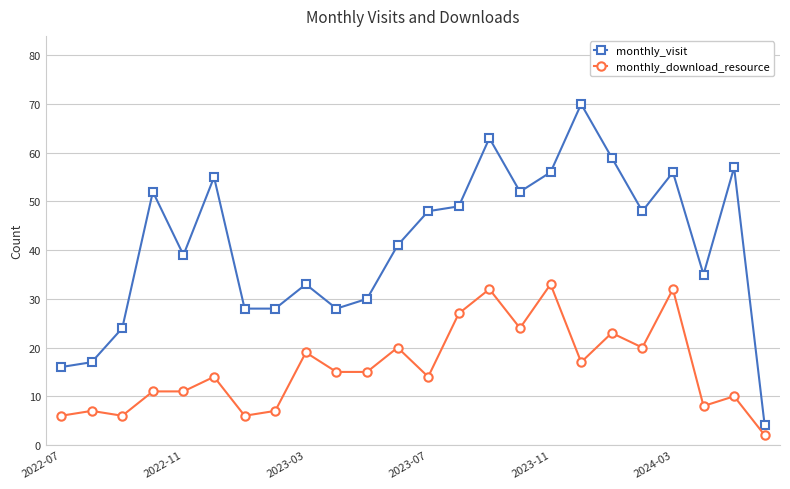

Count the number of data series in this chart.

2